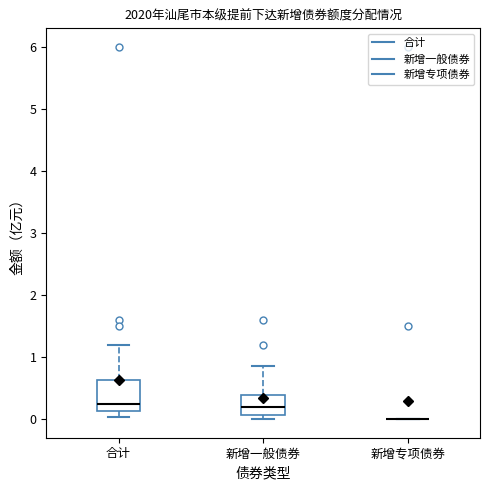

Where is the lower edge of the box for 新增一般债券 on the y-axis? The values are not printed on the chart, so give them approximately, as read against the axis.

0.1